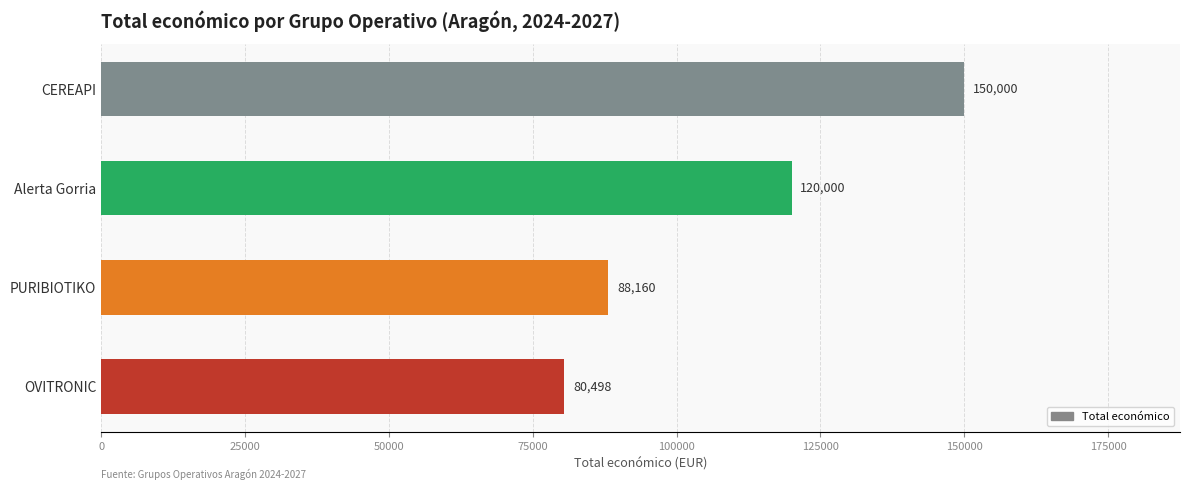

The chart shows a value of 88160 at PURIBIOTIKO. True or false?

True